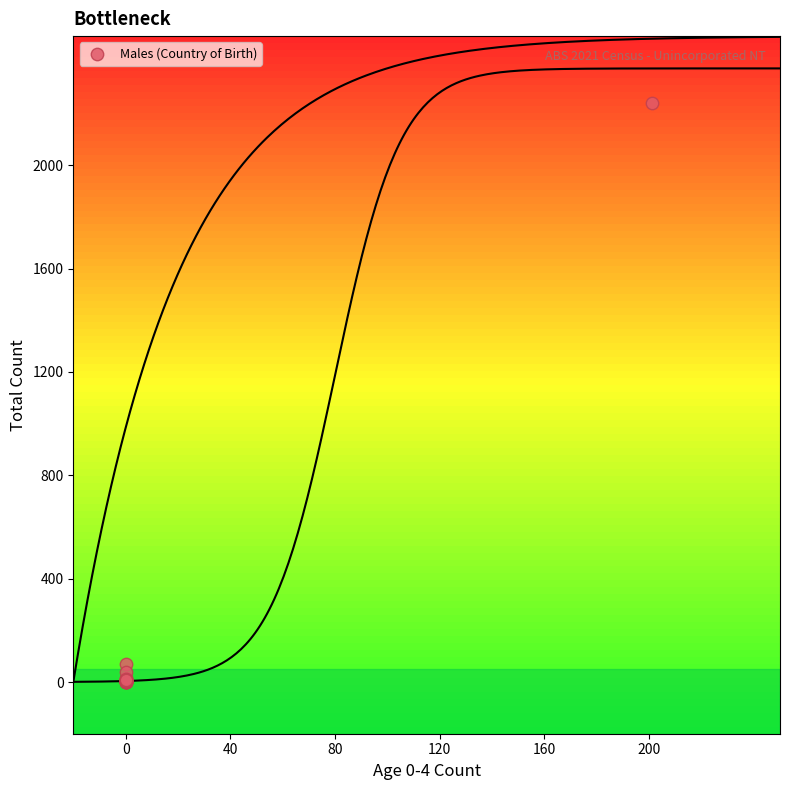

What Y value in the scatter plot is closest to 1121?

68